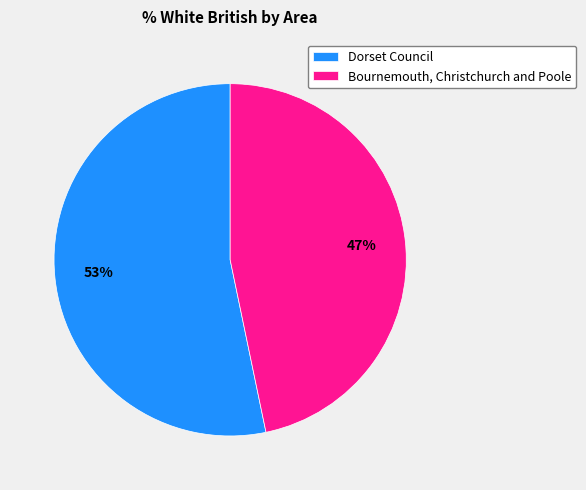

Does any single category account for the majority?

Yes